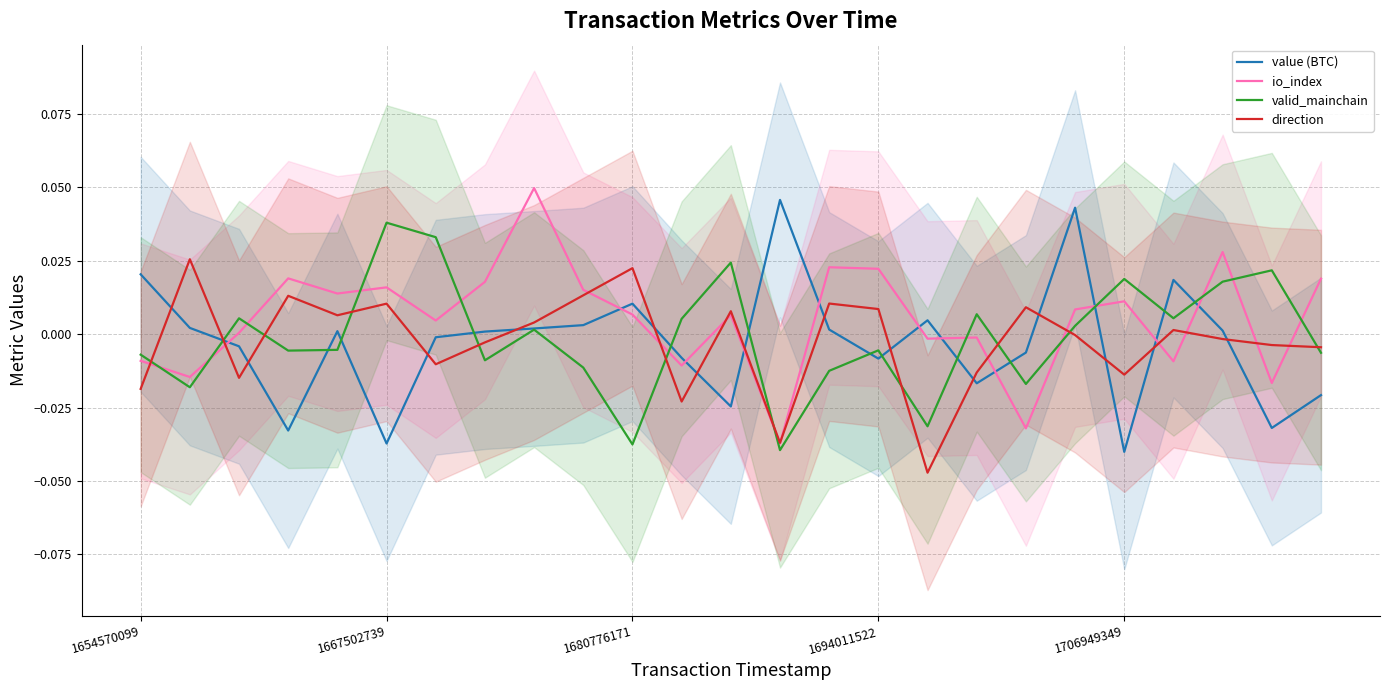

Which series ends up on top after the final intersection of io_index and value (BTC)?

io_index